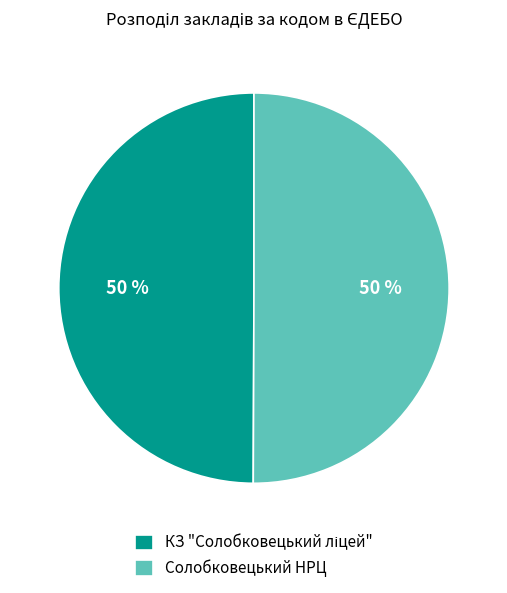

What percentage is the Солобковецький НРЦ slice, to the nearest percent?

50%